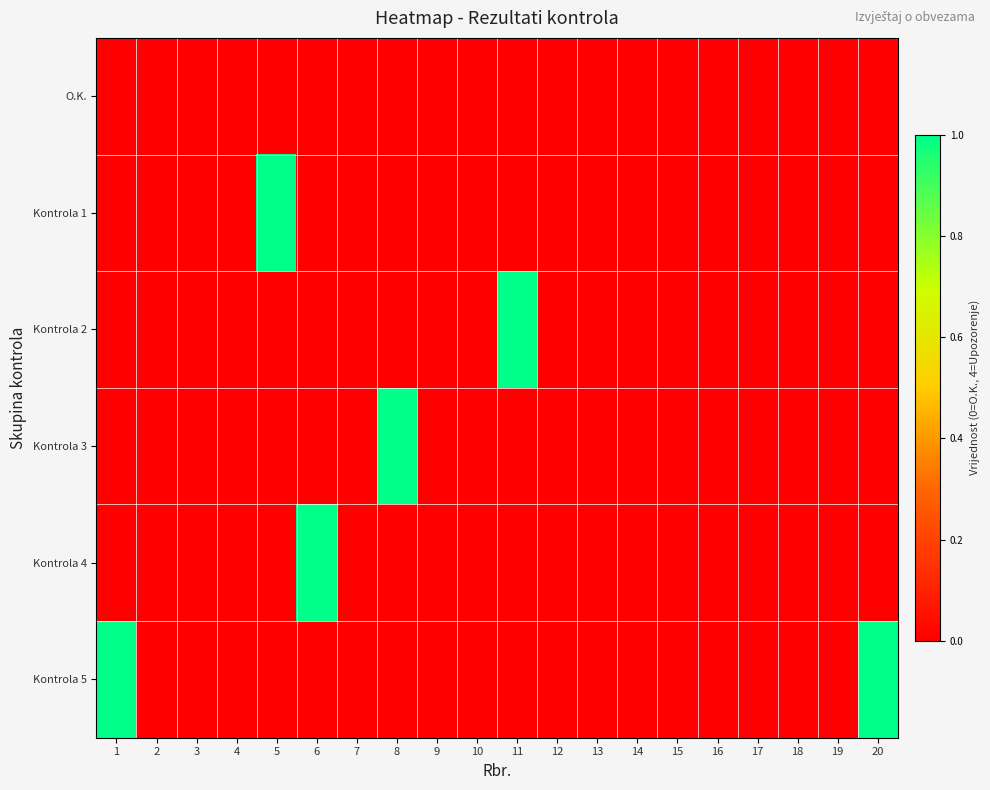

How many categories are shown in the chart?

20